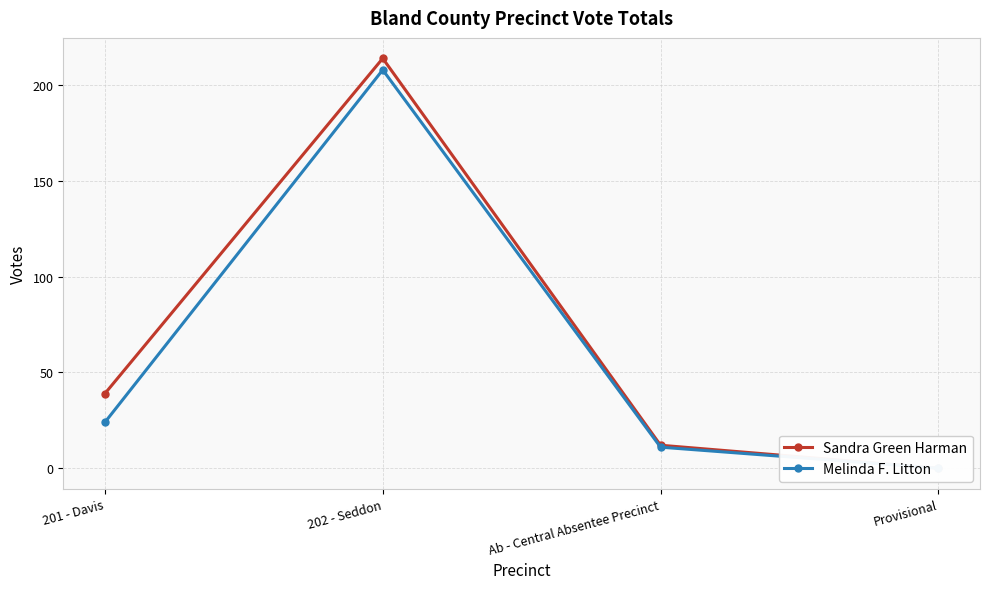

True or false: Melinda F. Litton has a value of 3 at Ab - Central Absentee Precinct.

False